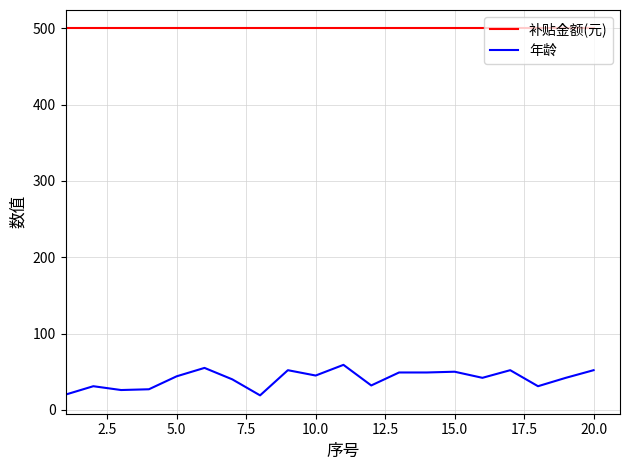

True or false: 补贴金额(元) and 年龄 cross at least once.

False